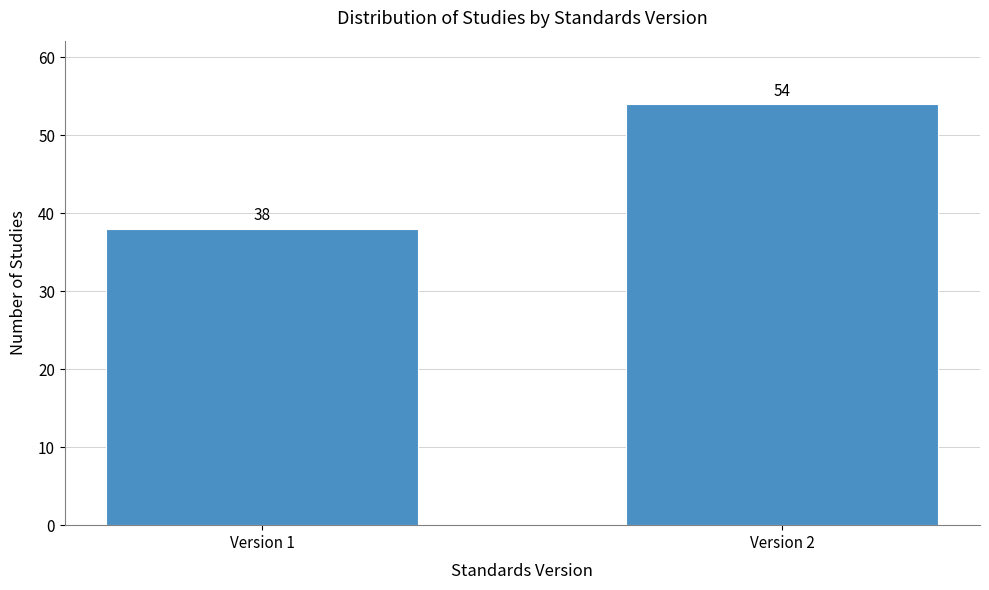

Reading left to right, list all the values displayed in this chart.

Version 1=38	Version 2=54